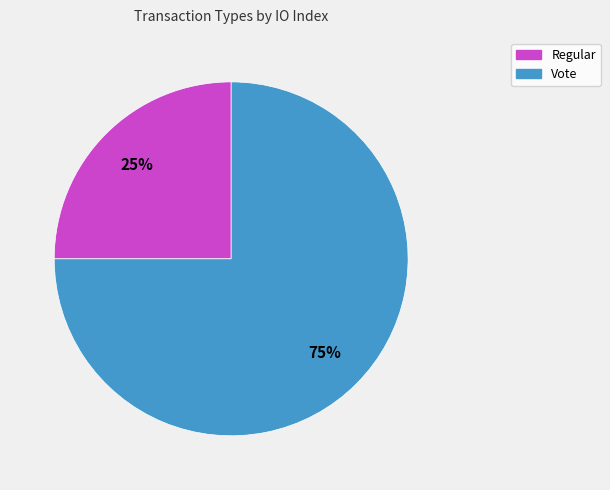

Which category has the smallest portion of the pie?

Regular